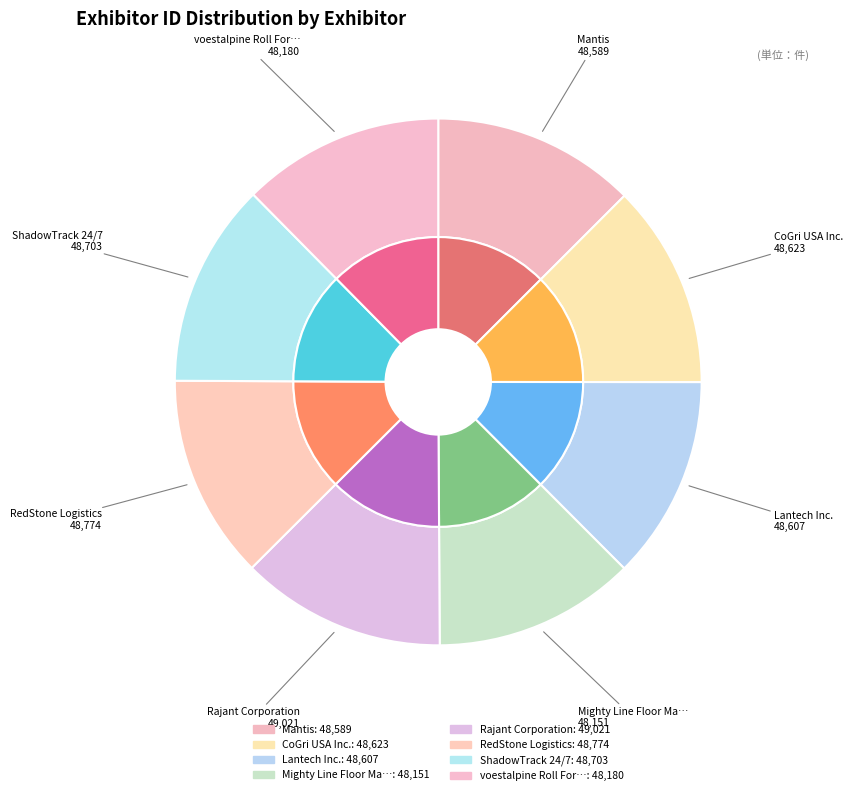

To the nearest percent, what is the average slice percentage?

12%